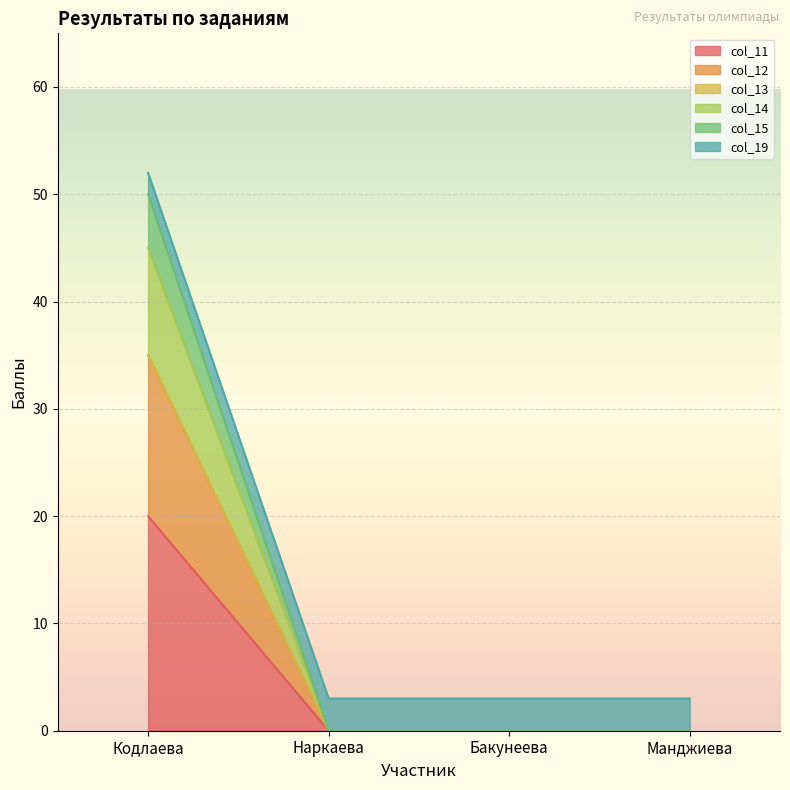

What is the maximum value for col_11?

20